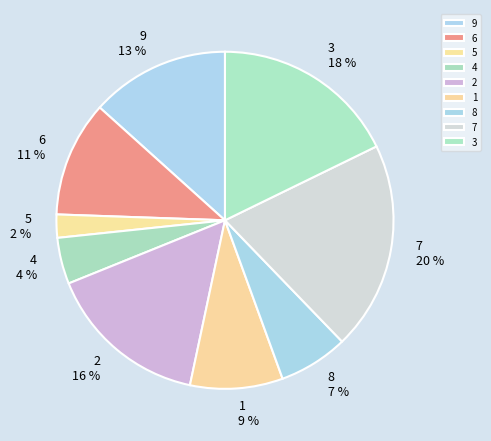

To the nearest percent, what is the combined percentage of 8 and 4?

11%